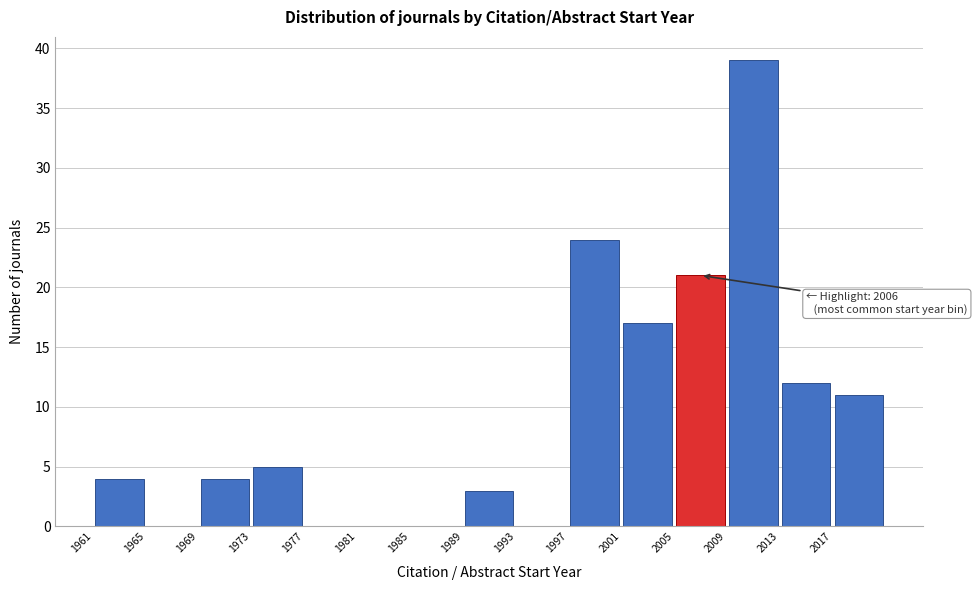

Which range on the x-axis has the tallest bar?

2009 to 2013